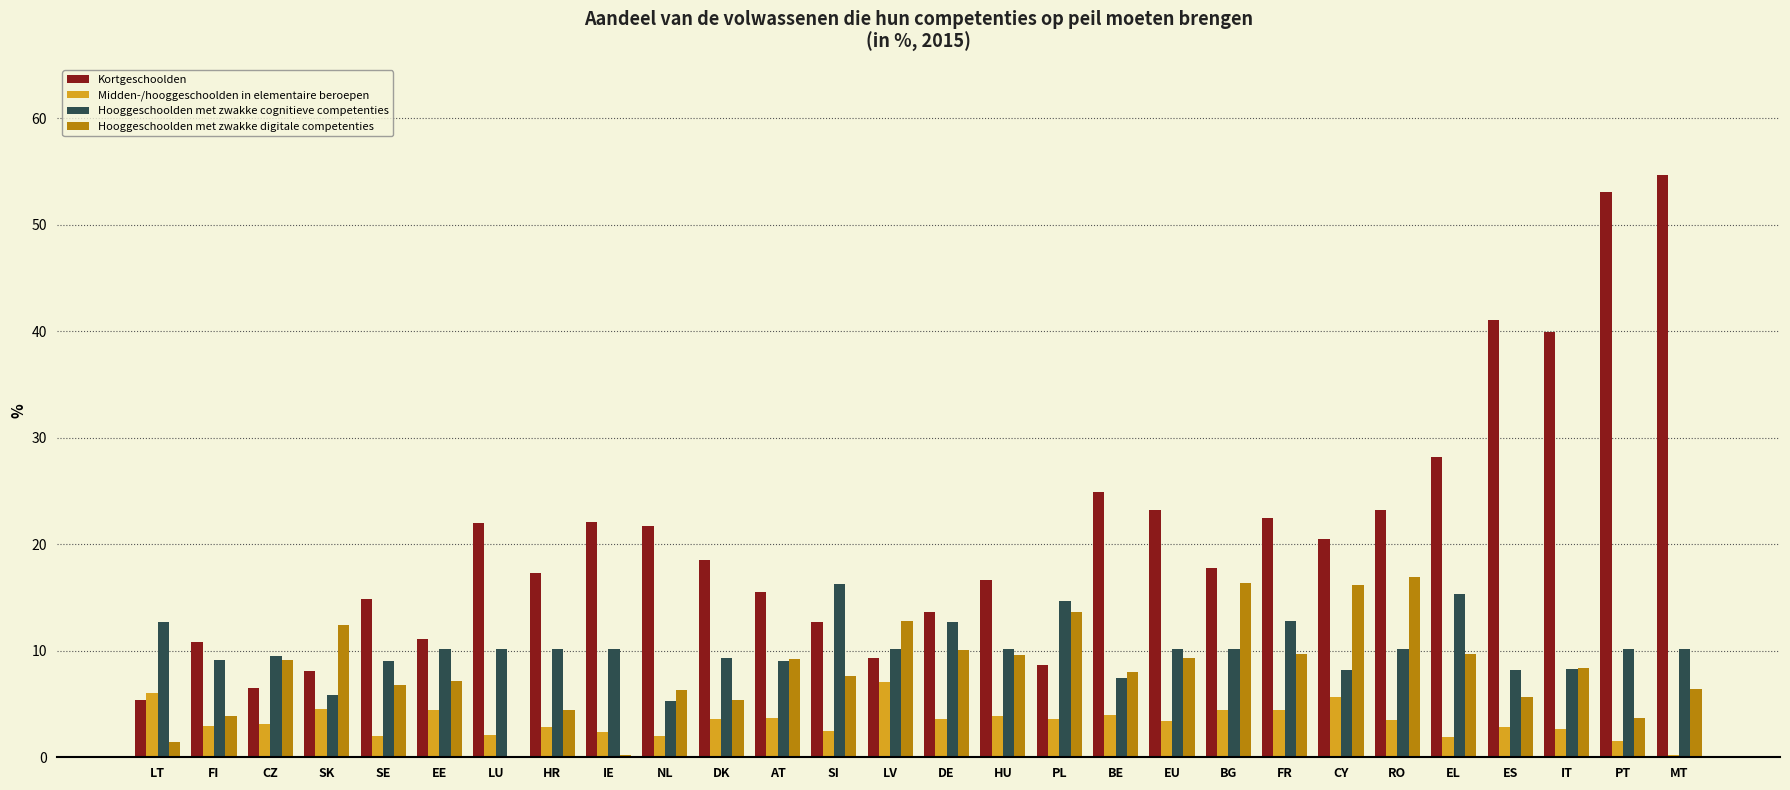

What is the sum of all Hooggeschoolden met zwakke cognitieve competenties values?

285.8